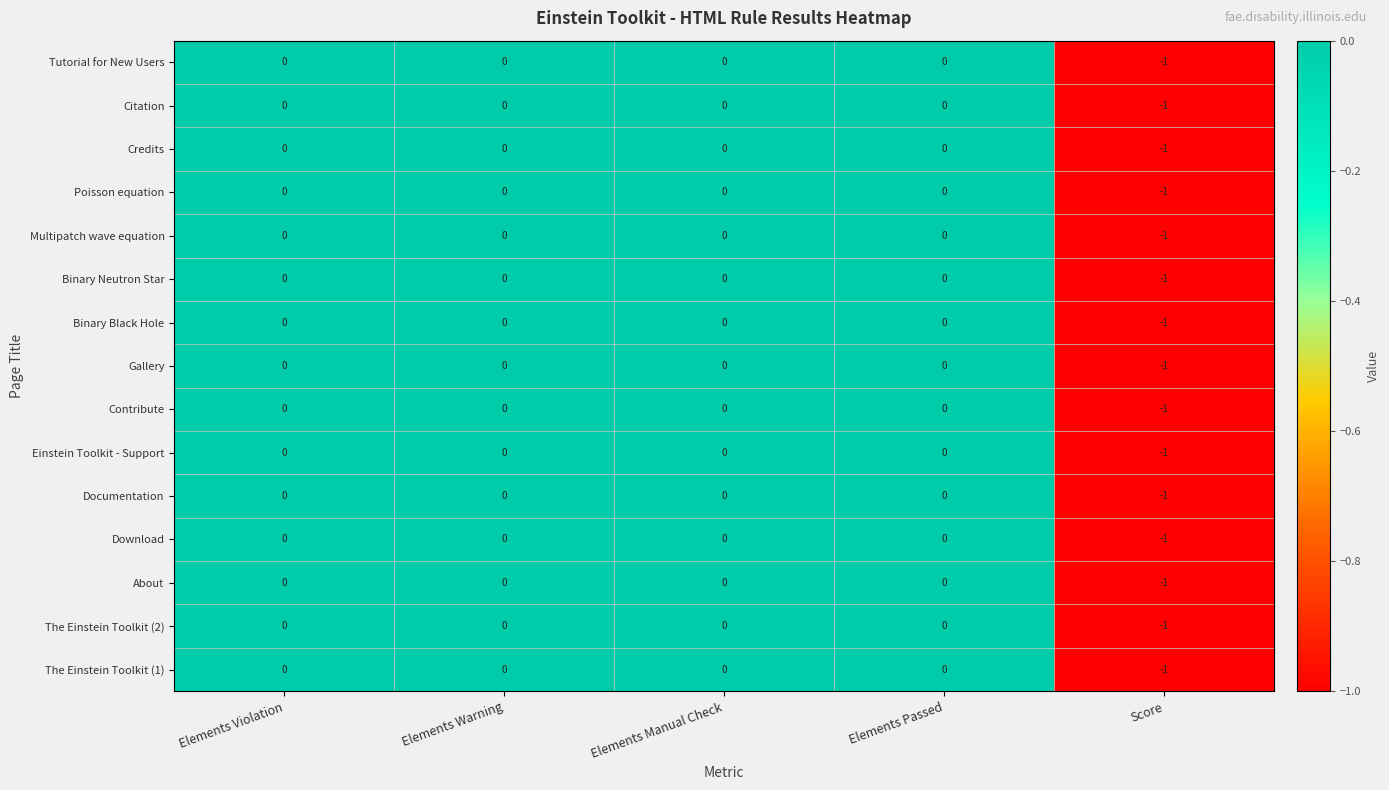

Which category has the lowest value in the Binary Neutron Star series?

Score